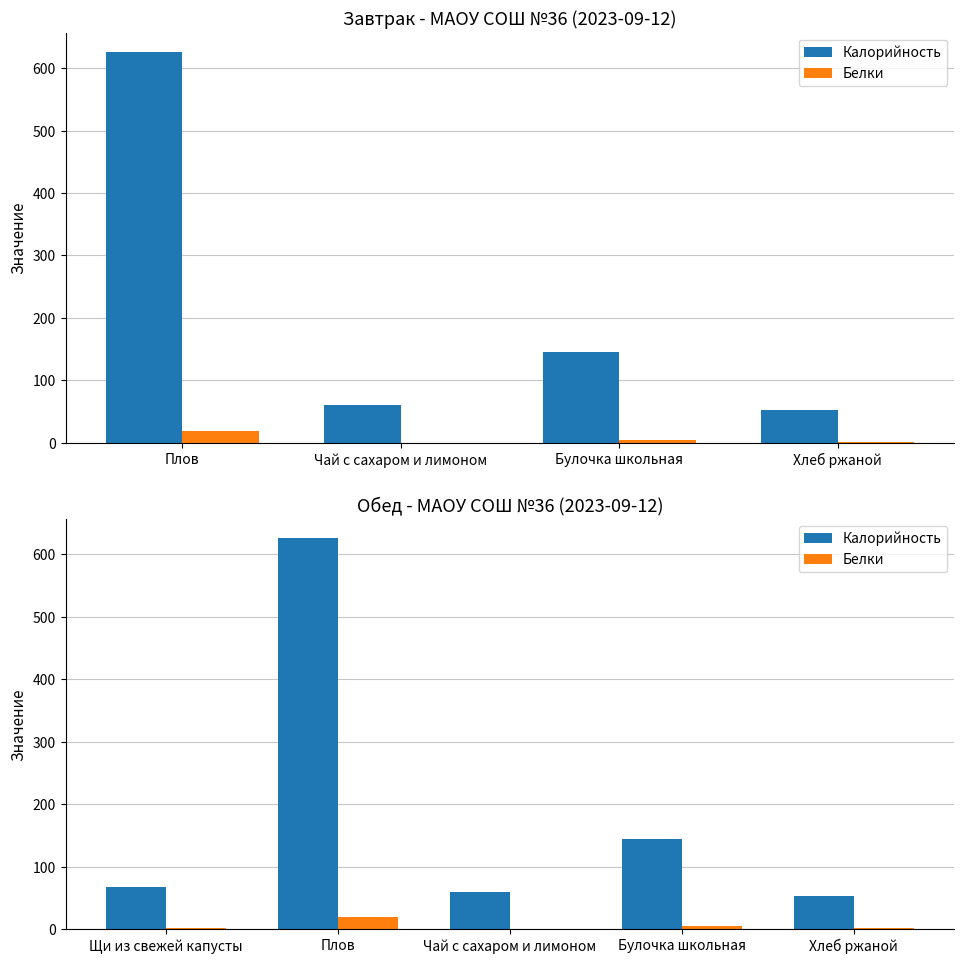

How many bars are there in each group?

2